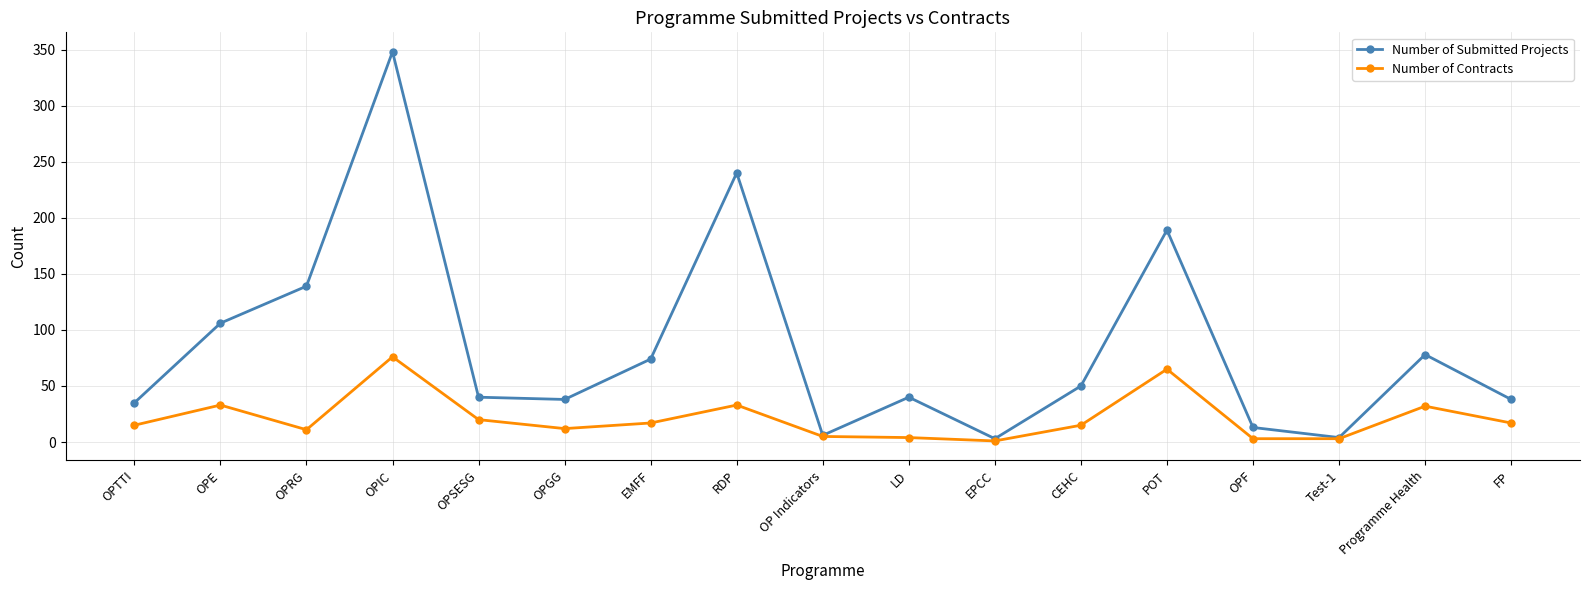

What is the difference between the Number of Contracts values at OP Indicators and OPF?

2